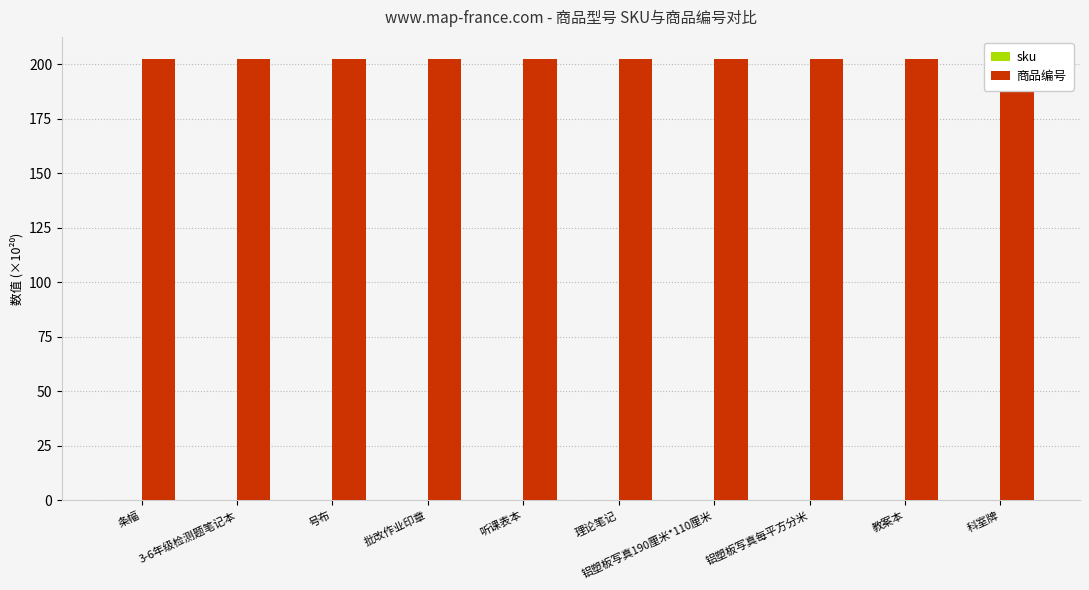

Which category has the lowest value across all series?

条幅